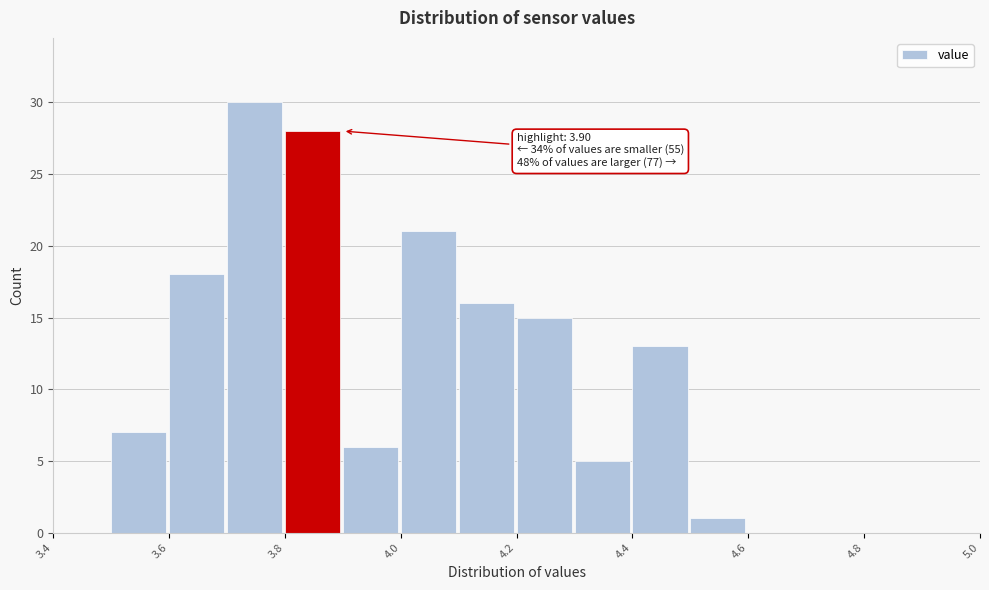

Over which range of the x-axis is the bar tallest?

3.7 to 3.8